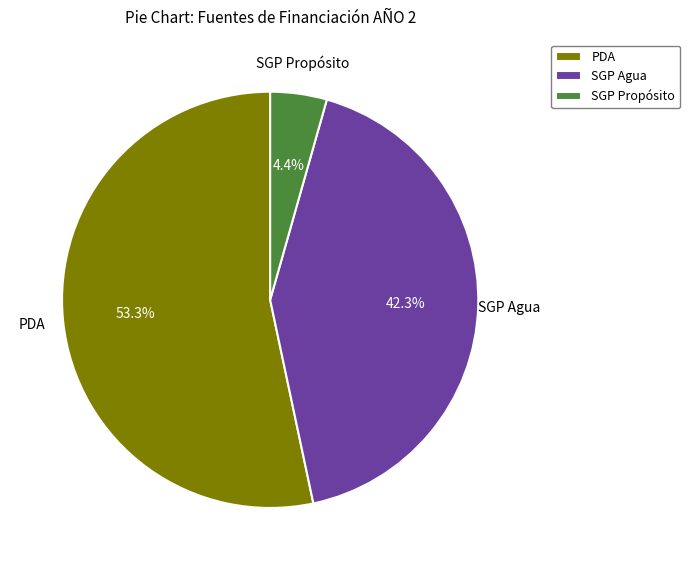

What is the ratio of the value at SGP Agua to the value at SGP Propósito?

9.6